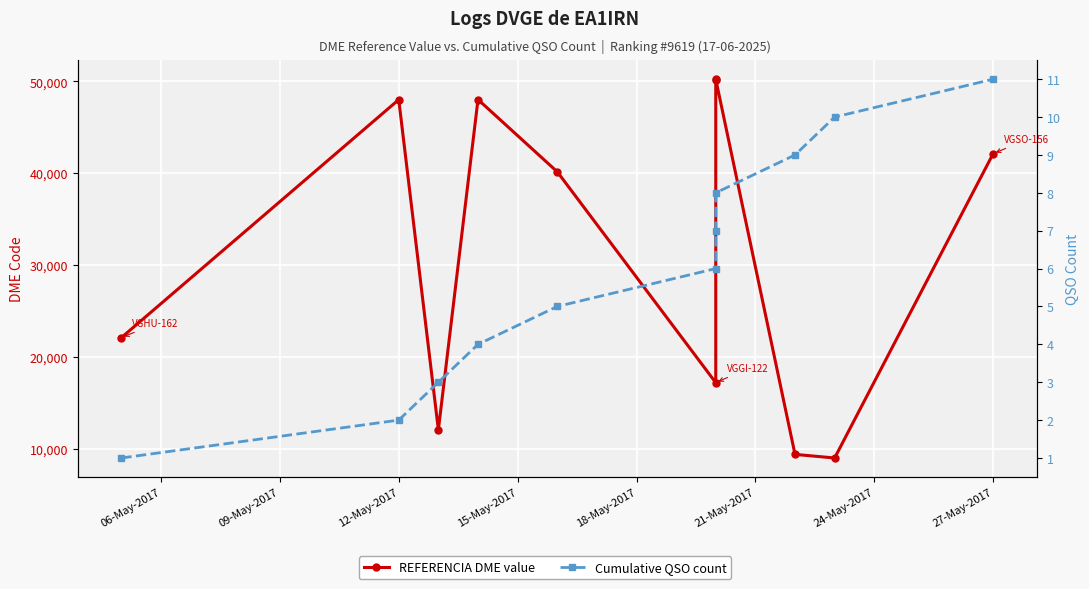

How many Cumulative QSO count values are between 3 and 9?

7